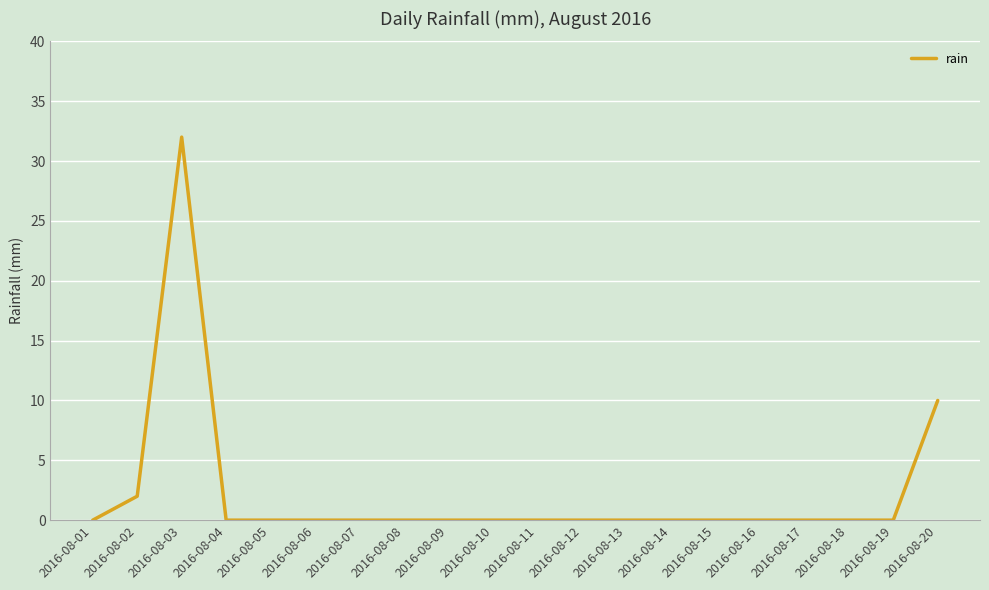

What is the average value?

2